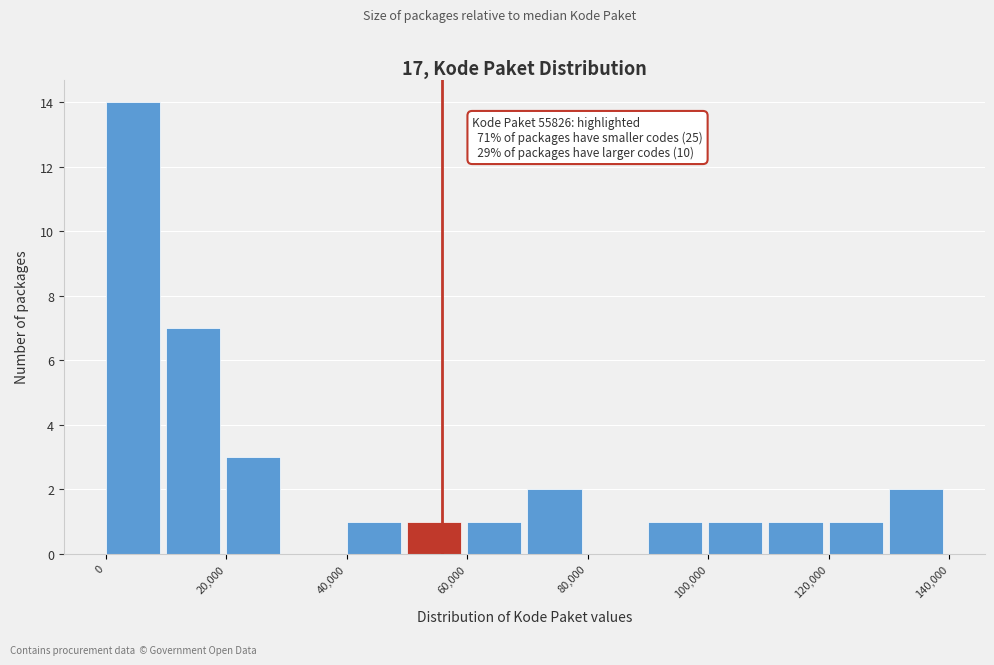

Over which range of the x-axis is the bar tallest?

0 to 10000